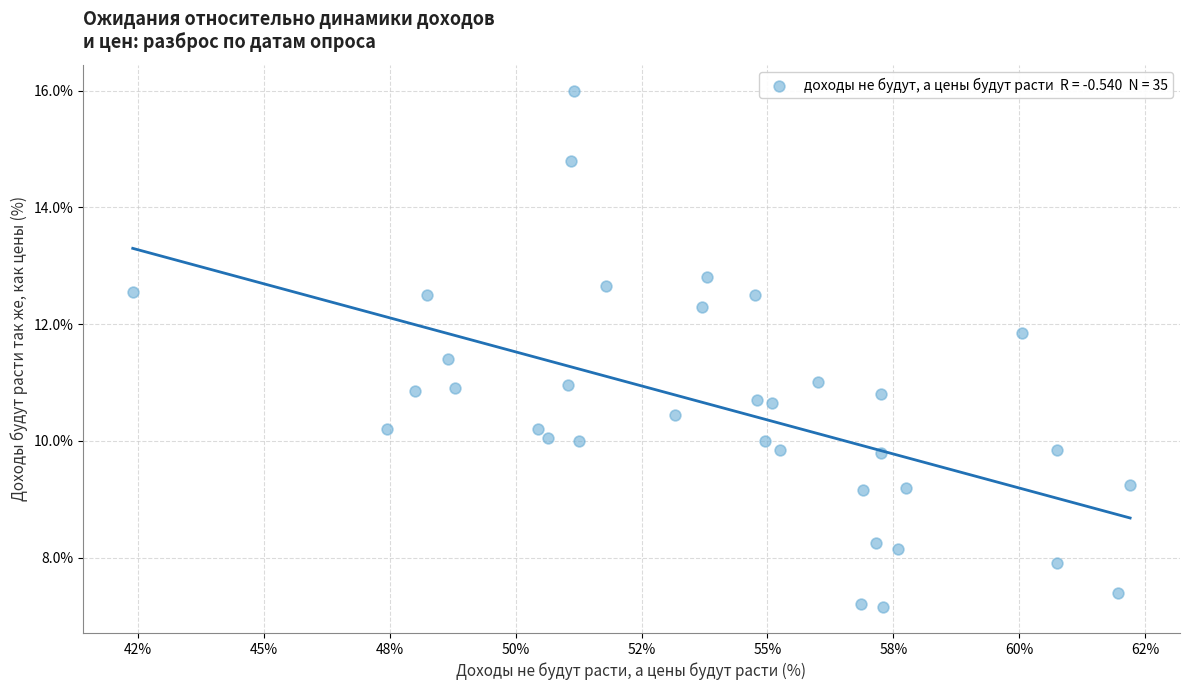

What is the range of X values (max minus min)?

19.8